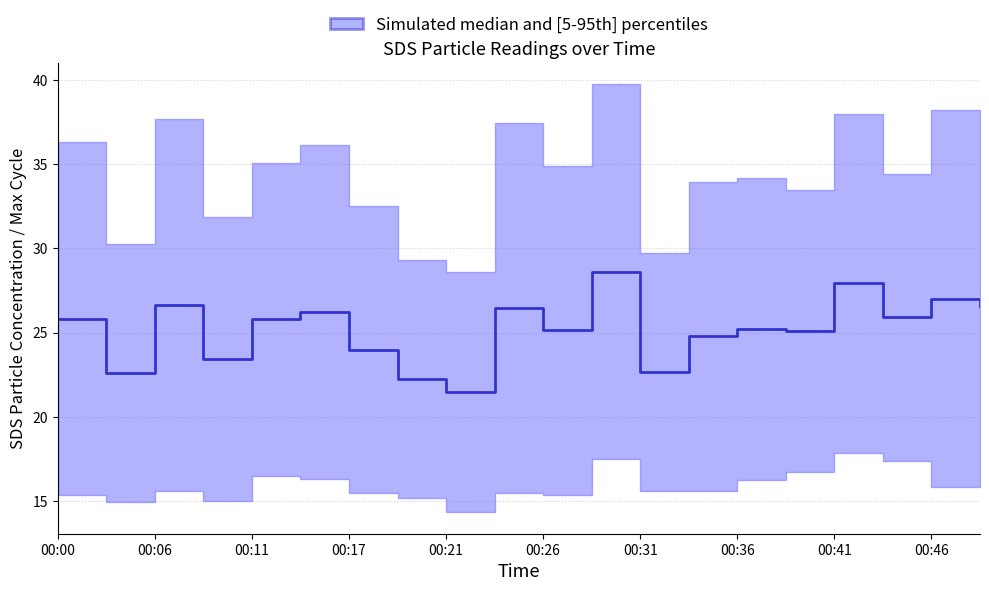

Approximately how many times larger is the value at 00:46 compared to 00:26?

1.1